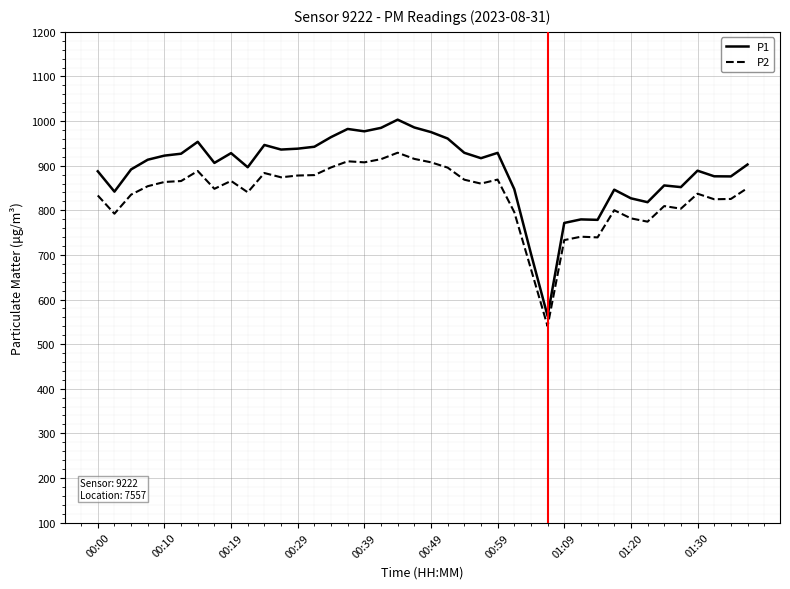

List the series in order of their peak value, highest first.

P1, P2